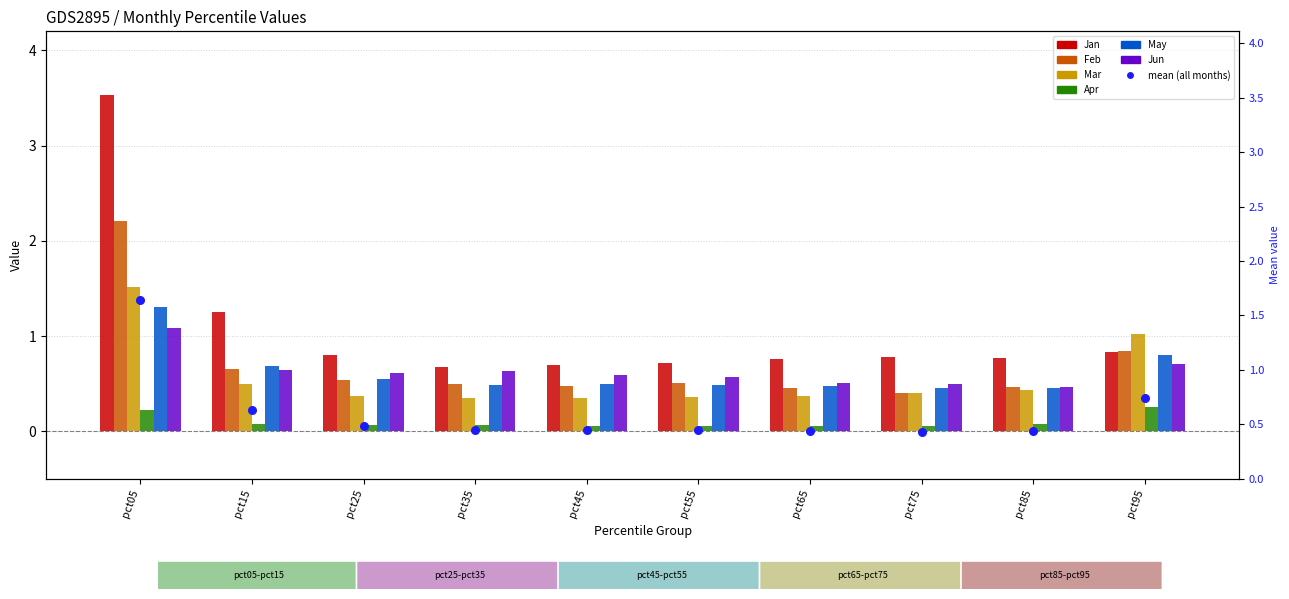

What is the total value across all series at pct15?

3.8